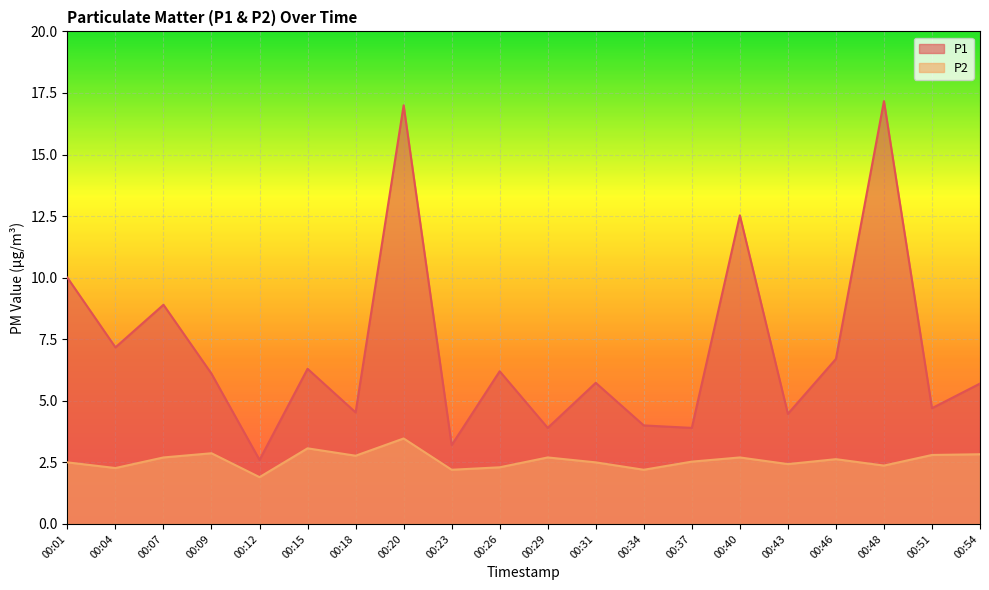

Rank the series by their maximum value, from lowest to highest.

P2, P1